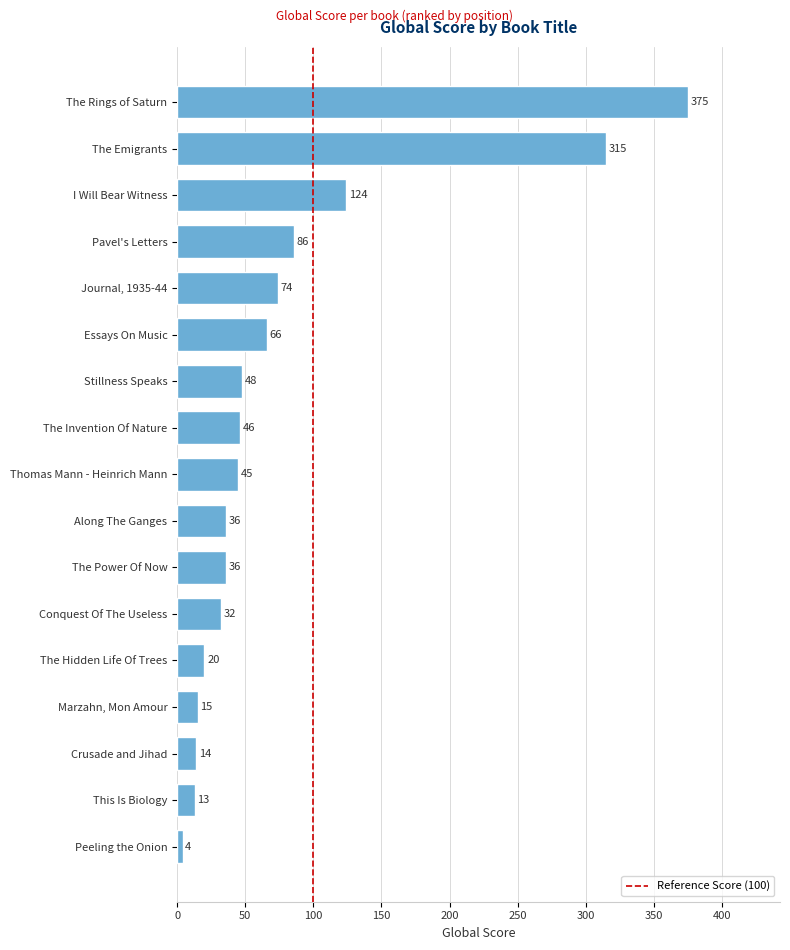

What is the difference between the maximum and minimum values?

371